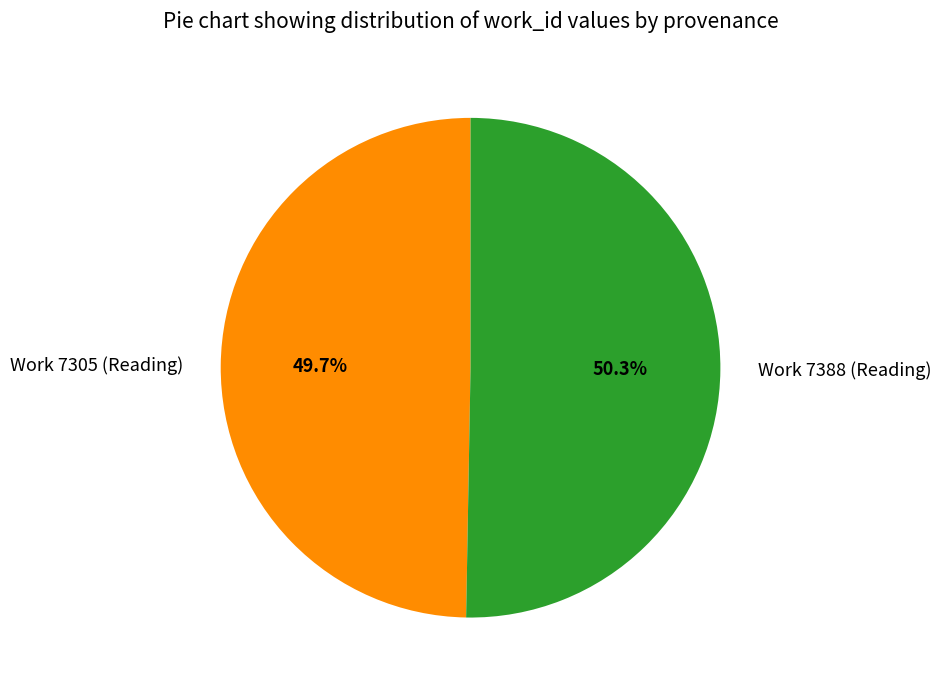

What percentage is the Work 7305 (Reading) slice, to the nearest percent?

50%